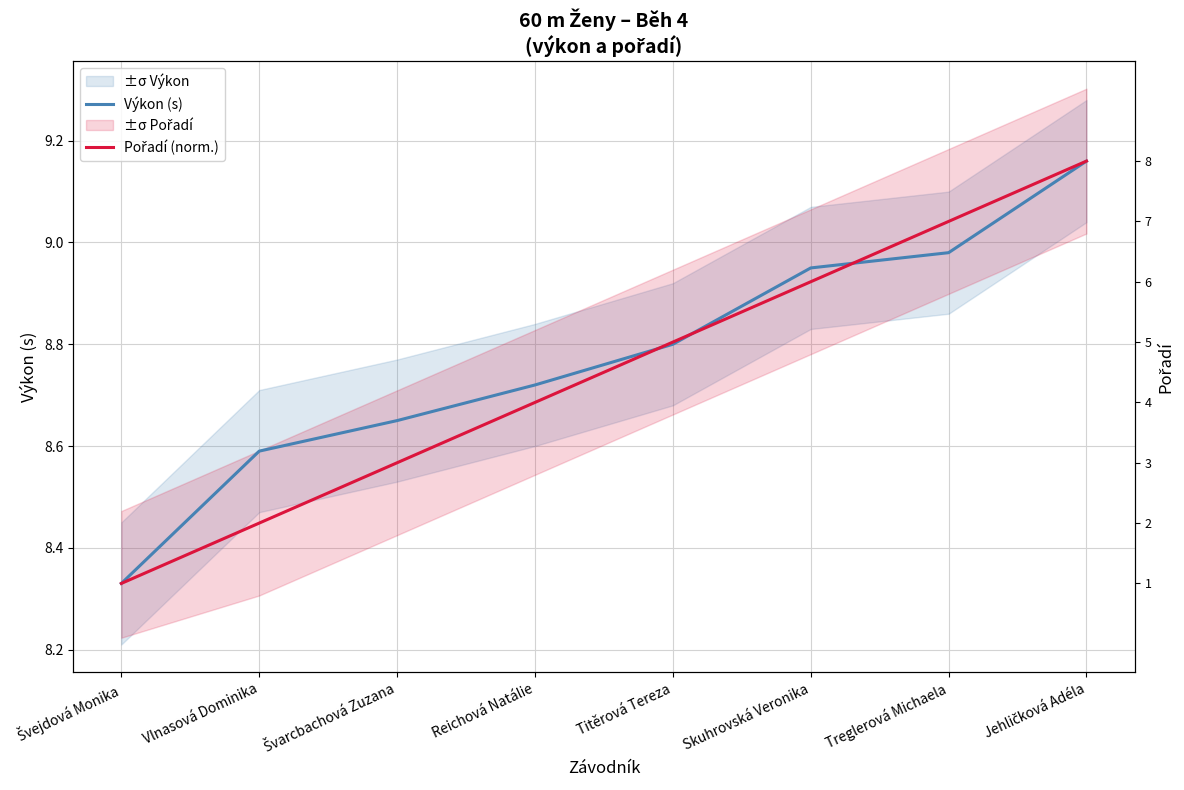

Rank the categories by Pořadí (norm.) value from highest to lowest.

Jehličková Adéla, Treglerová Michaela, Skuhrovská Veronika, Titěrová Tereza, Reichová Natálie, Švarcbachová Zuzana, Vlnasová Dominika, Švejdová Monika